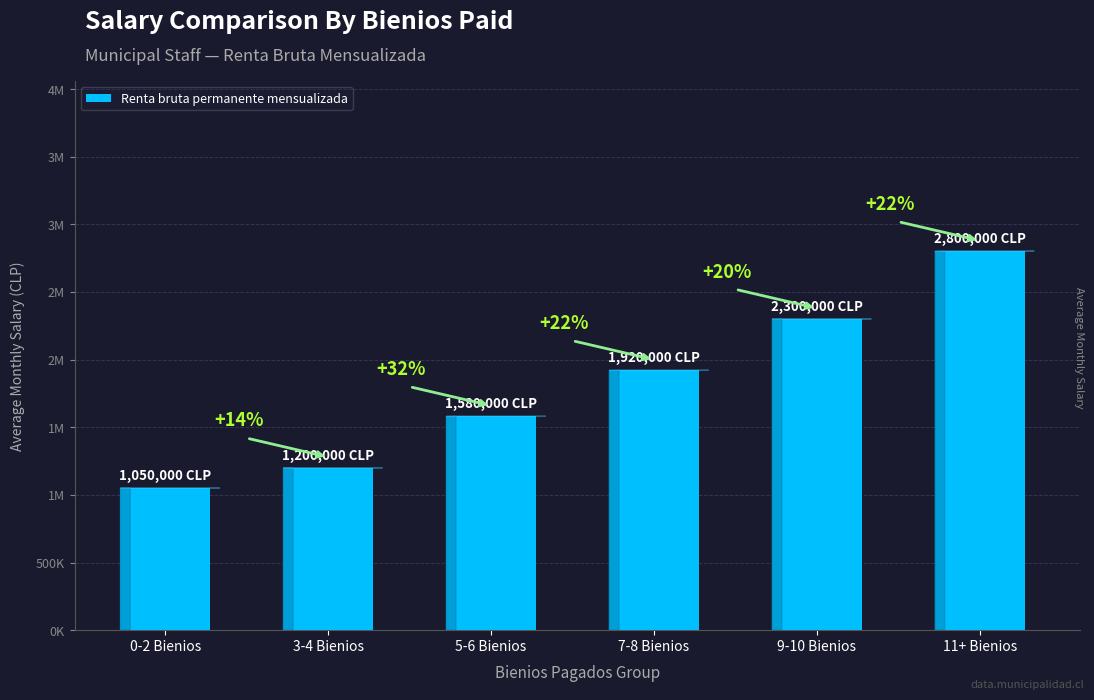

Does the chart contain any negative values?

No